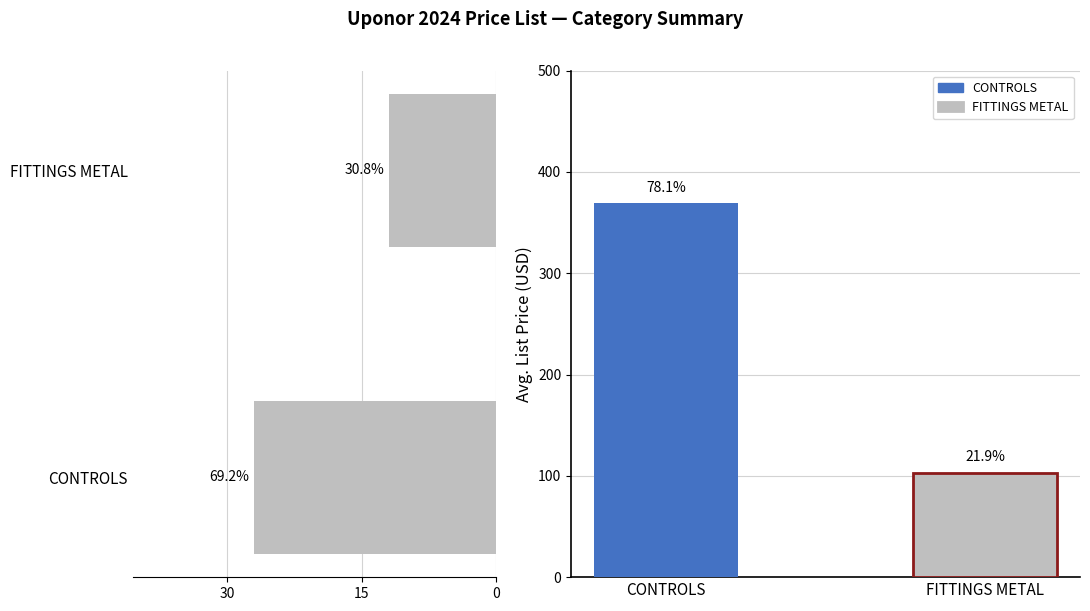

How many values are below 27?

1